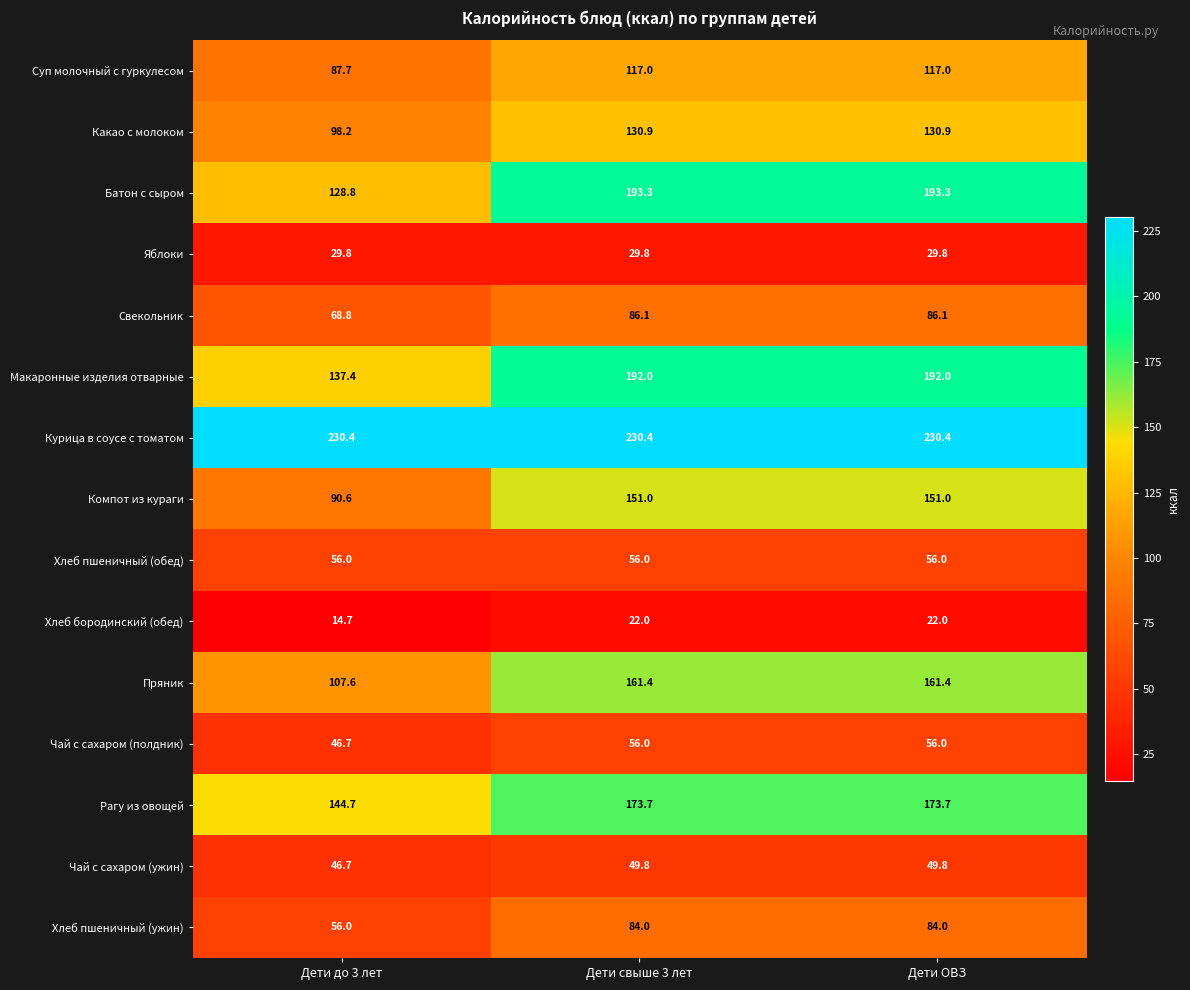

Which series has the largest total across all categories?

Курица в соусе с томатом